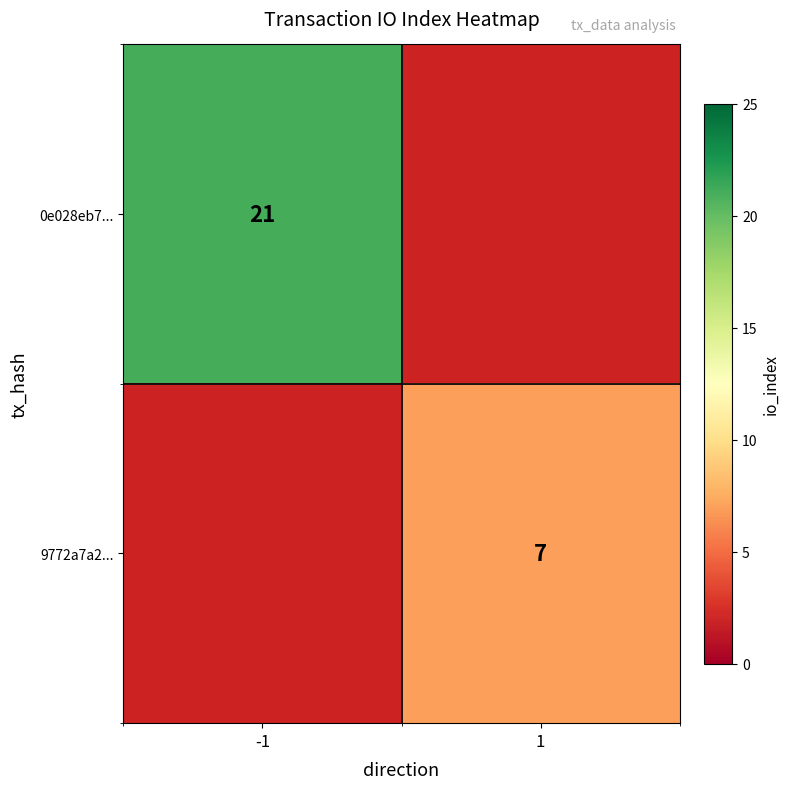

Count the number of data series in this chart.

2